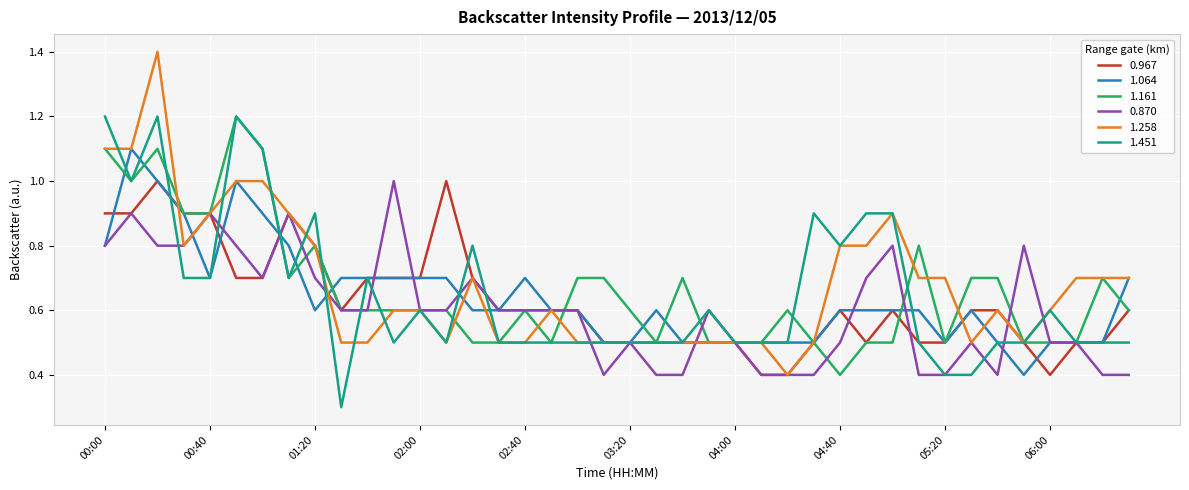

What is the difference between the maximum and minimum values in the 1.161 series?

0.8